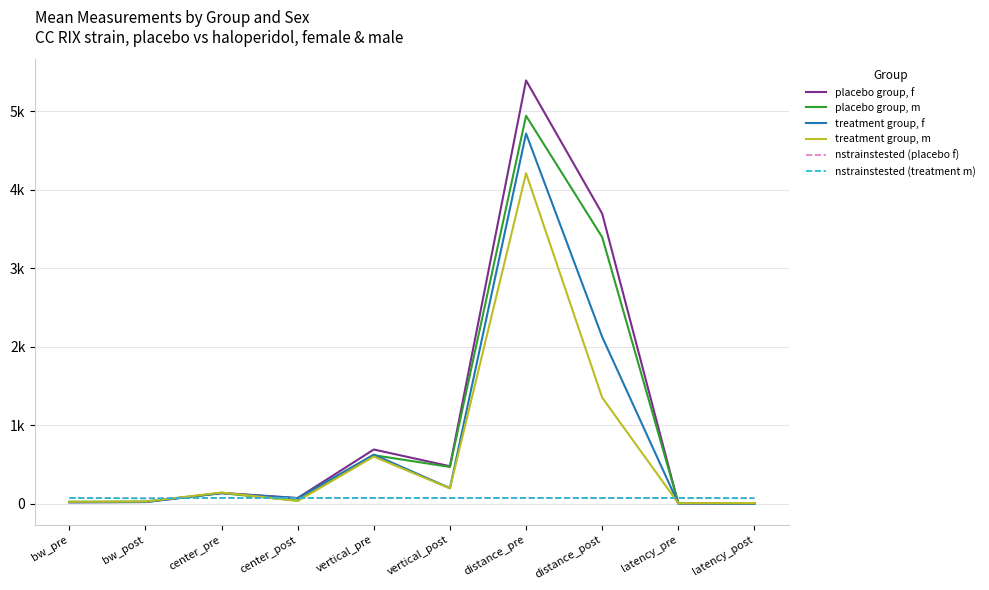

What is the label of the 7th point from the left?

distance_pre